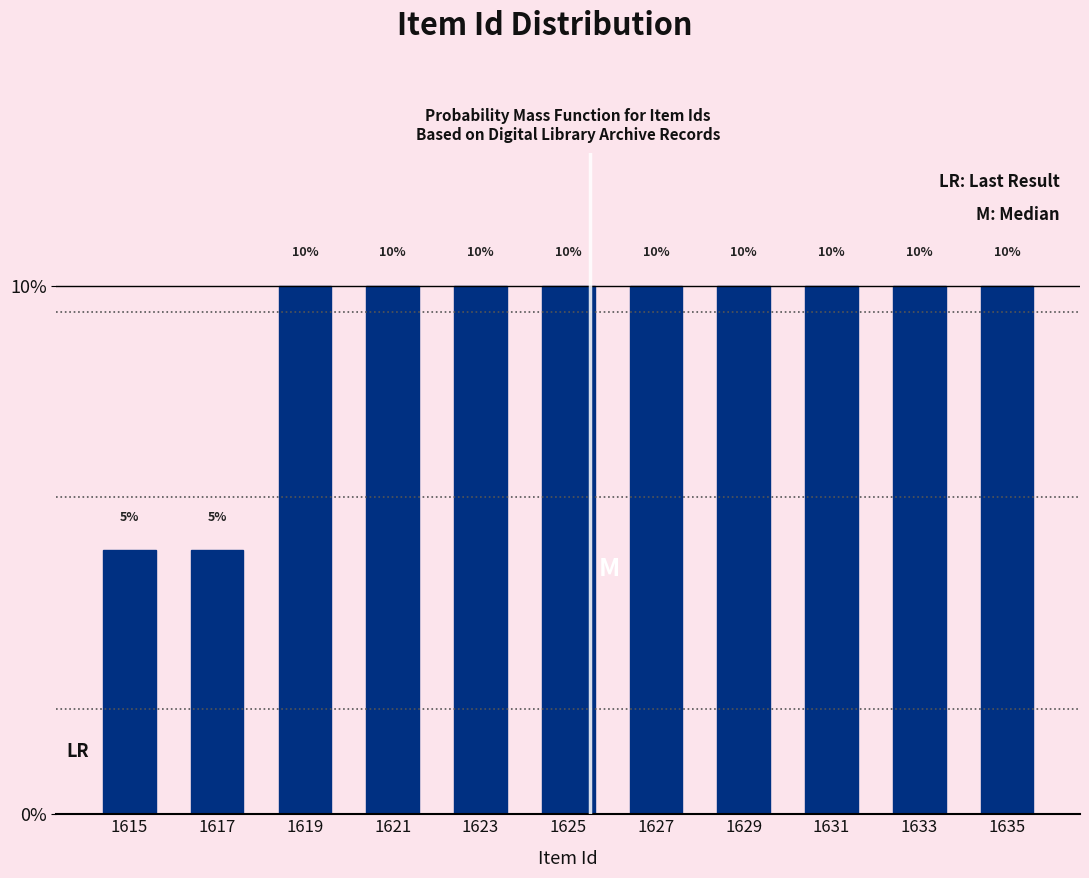

How tall is the bar that spans 1626 to 1628 on the x-axis?

10